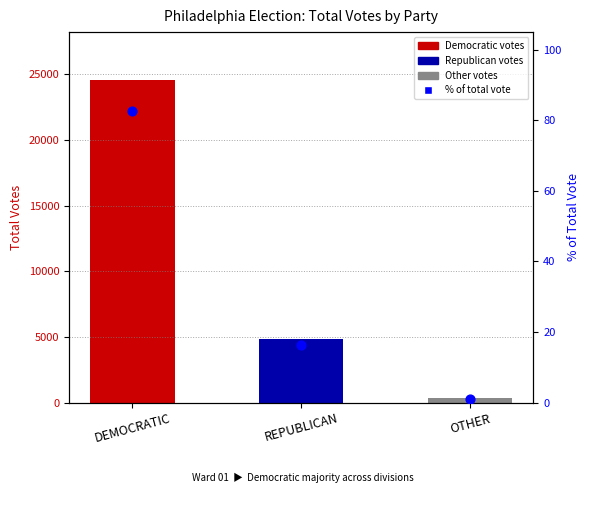

Which has a higher value, DEMOCRATIC or OTHER?

DEMOCRATIC